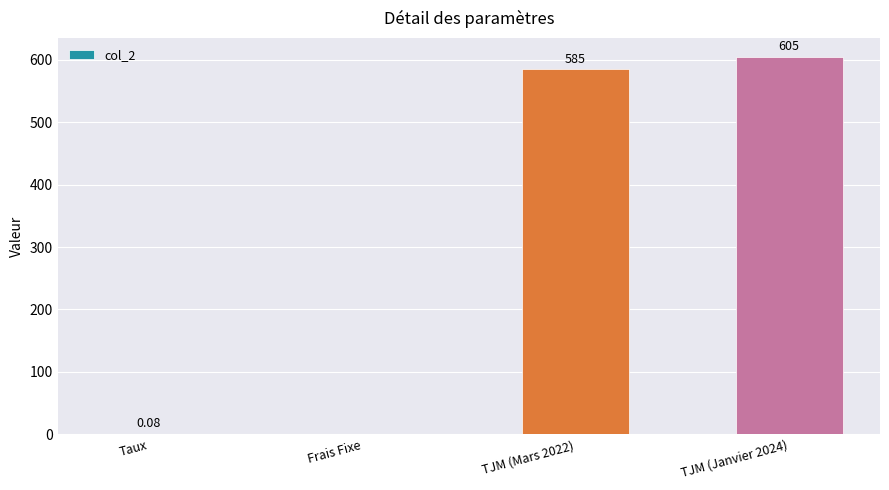

At which category does the chart reach its peak across all series?

TJM (Janvier 2024)